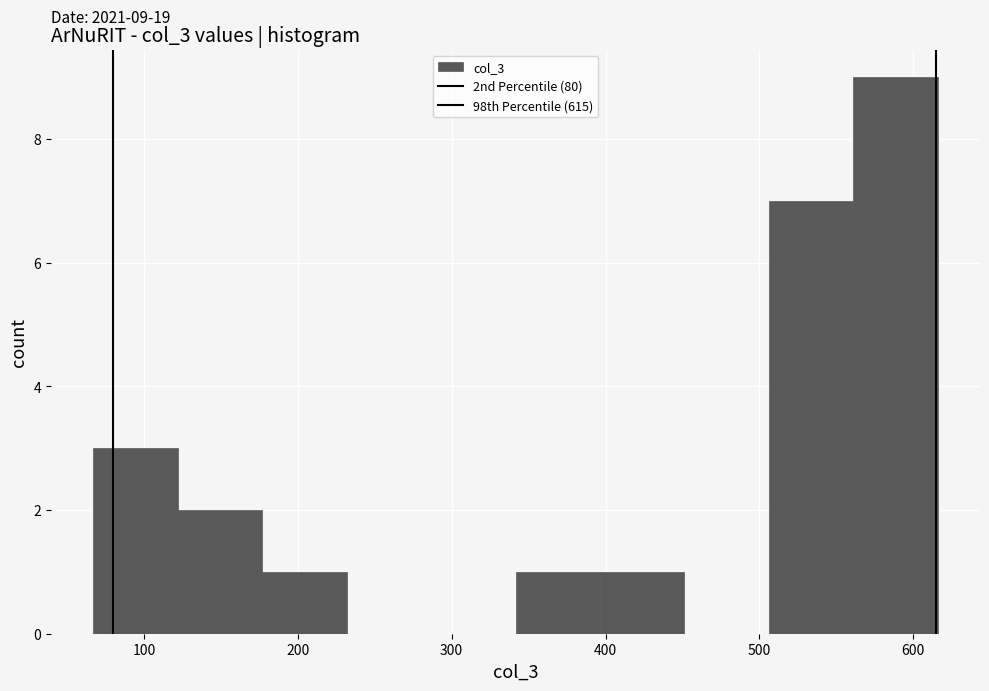

Over which range of the x-axis is the bar tallest?

560 to 620